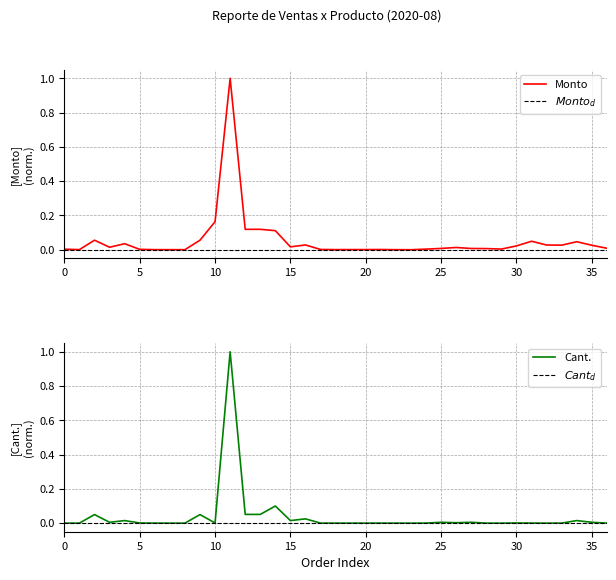

Reading right to left, list all the values displayed in this chart.

Monto: 0.0	0.0	0.0	0.0	0.0	0.0	0.0	0.0	0.0	0.0	0.0	0.0	0.0	0.0	0.0	0.0	0.0	0.0	0.0	0.0	0.0	0.0	0.1	0.1	0.1	1.0	0.2	0.1	0.0	0.0	0.0	0.0	0.0	0.0	0.1	0.0	0.0
Cant.: 0.0	0.0	0.0	0.0	0.0	0.0	0.0	0.0	0.0	0.0	0.0	0.0	0.0	0.0	0.0	0.0	0.0	0.0	0.0	0.0	0.0	0.0	0.1	0.1	0.1	1.0	0.0	0.1	0.0	0.0	0.0	0.0	0.0	0.0	0.1	0.0	0.0